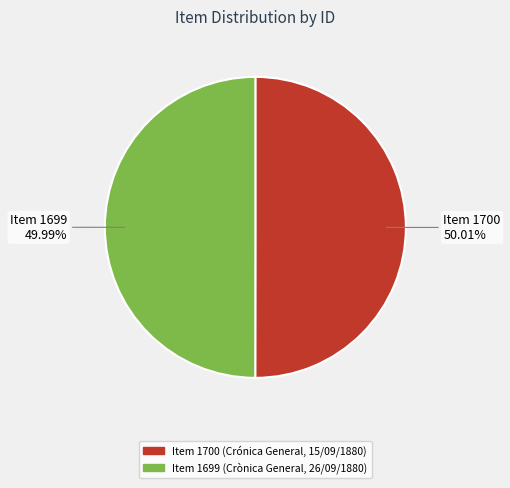

Approximately how many times larger is the value at Item 1700 (Crónica General, 15/09/1880) compared to Item 1699 (Crònica General, 26/09/1880)?

1.0